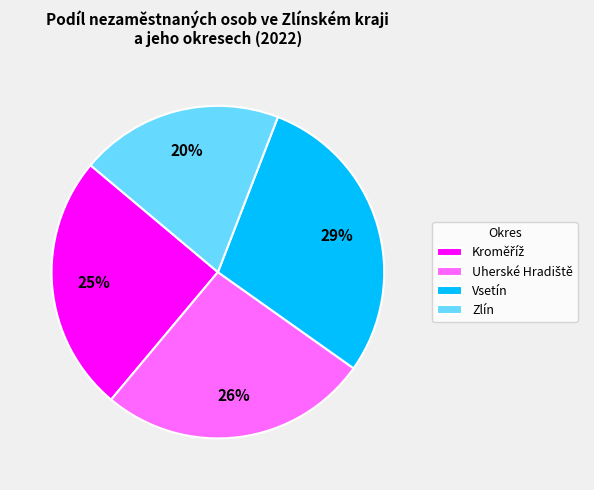

True or false: Vsetín accounts for 29% of the total.

True